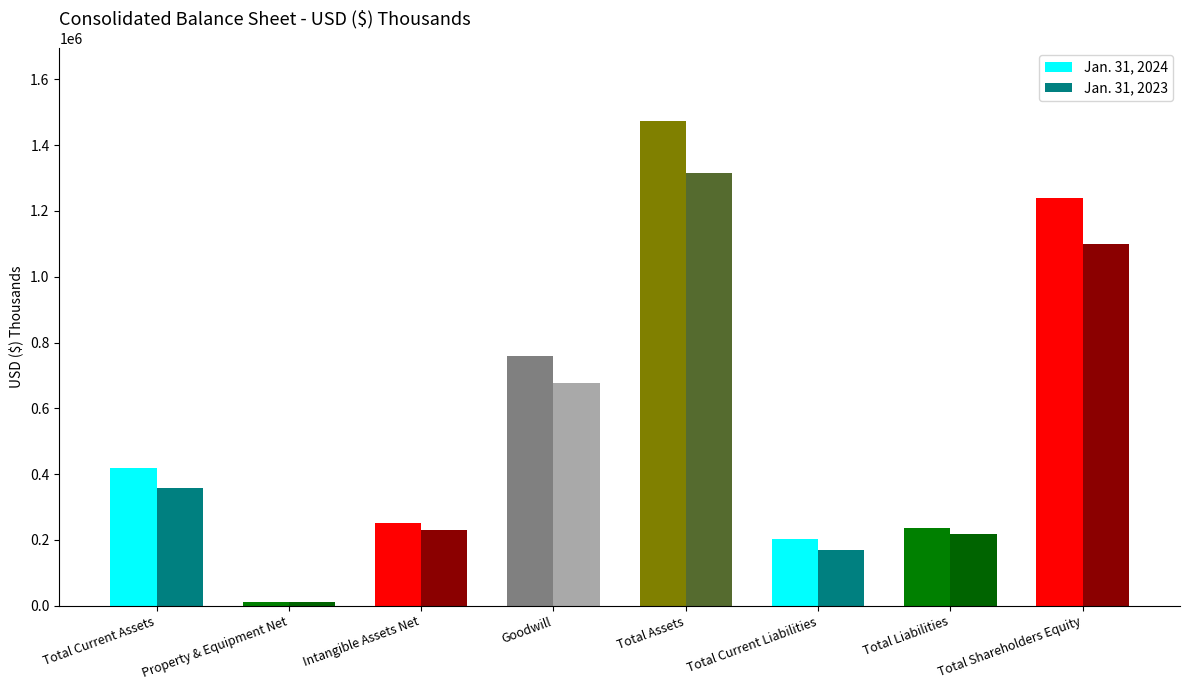

At which label is Jan. 31, 2023 closest to 663739?

Goodwill